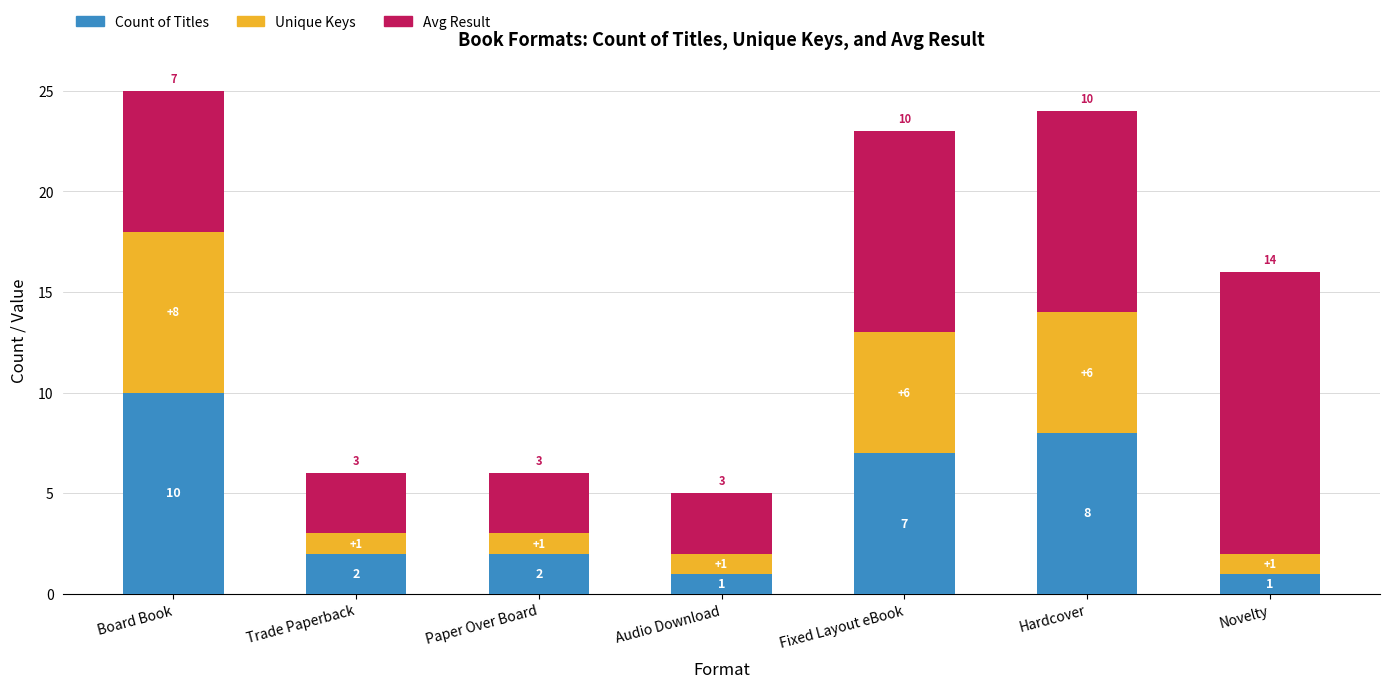

What is the average value of the Count of Titles series?

4